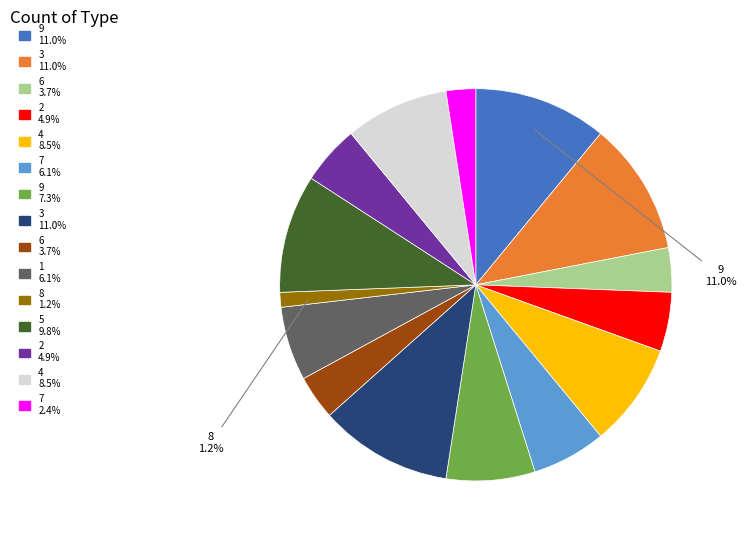

Does any single category account for the majority?

No